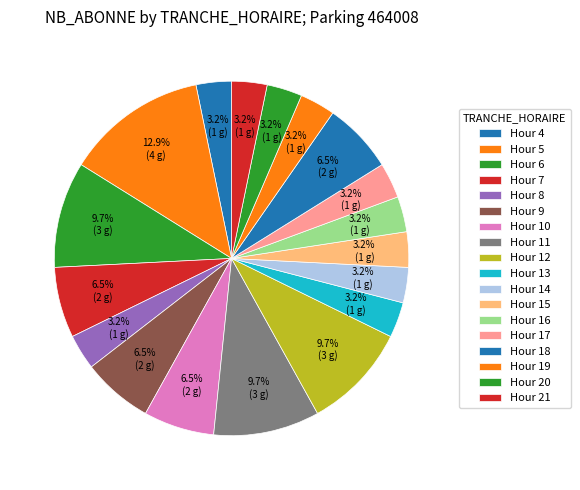

Count the number of slices in the pie.

18